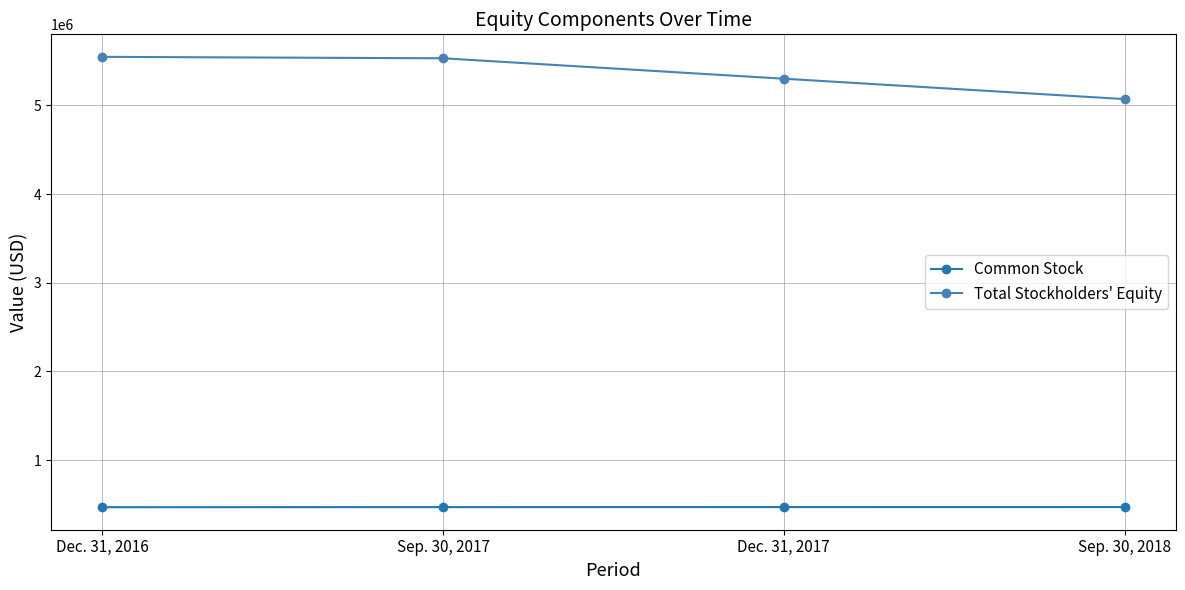

What is the highest value of the Common Stock series?

469916